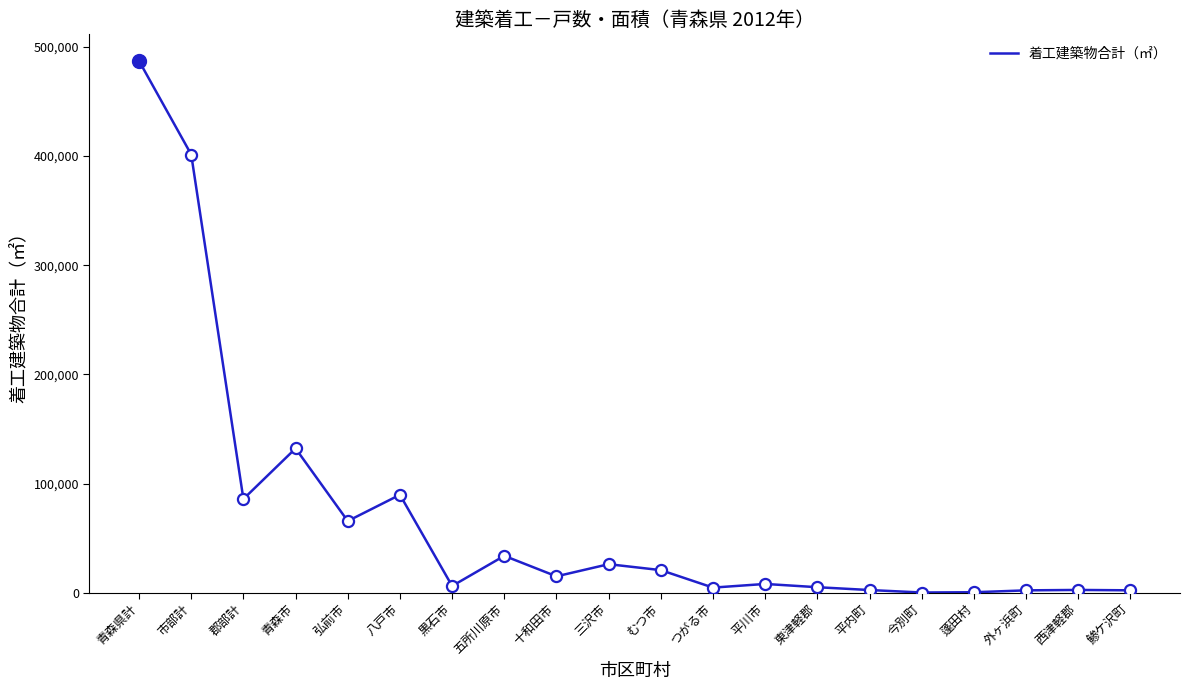

Where does the data first go above 14938?

青森県計